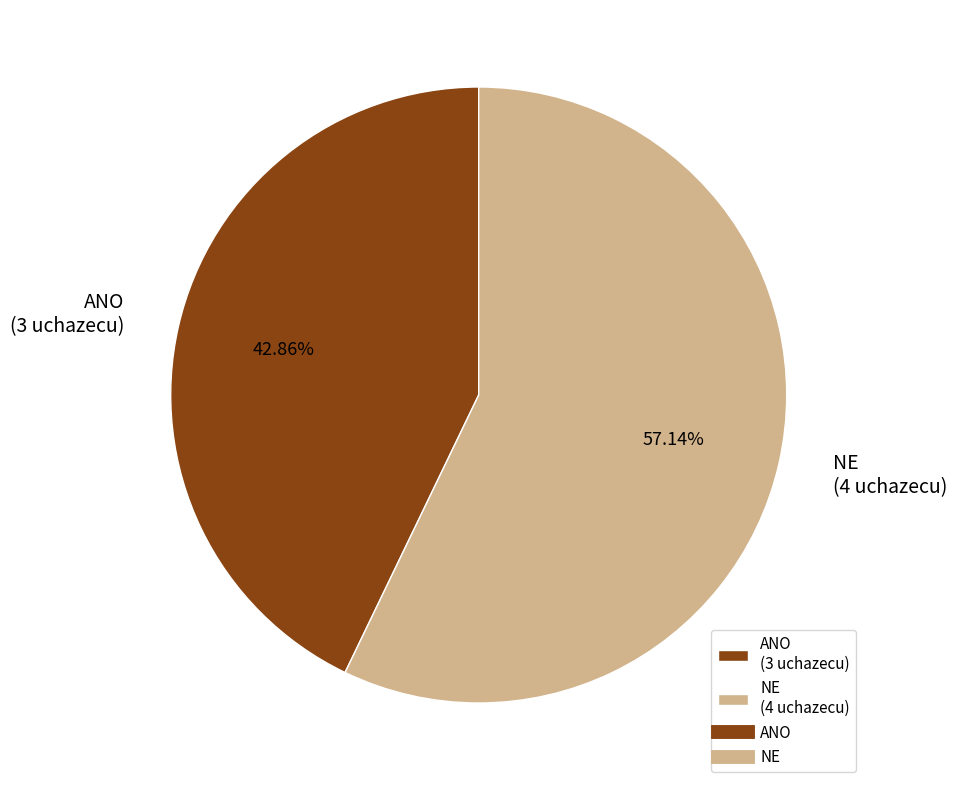

To the nearest percent, what percentage of the pie is NE?

57%